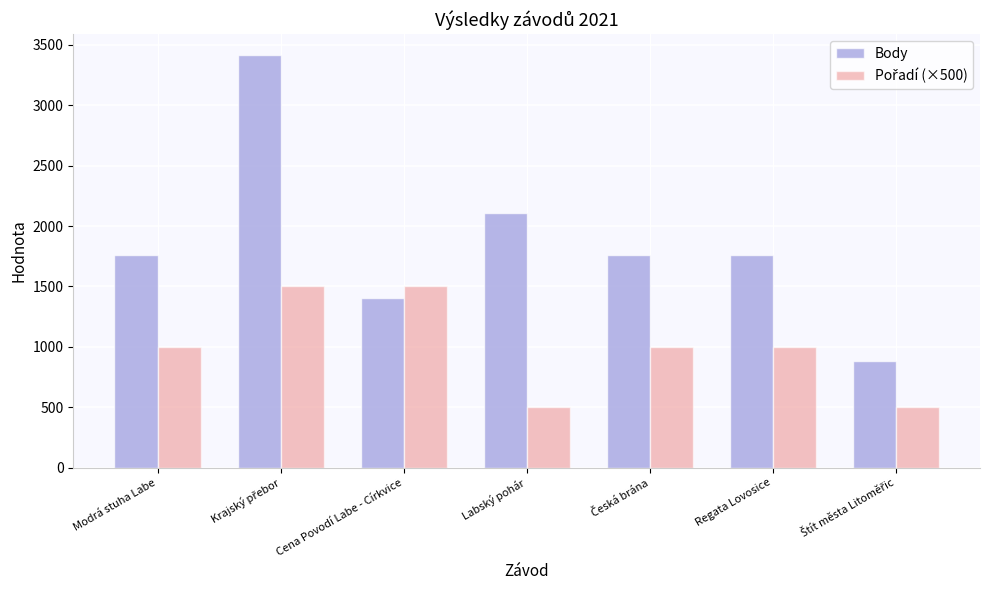

Where is Body nearest to the value 2148?

Labský pohár